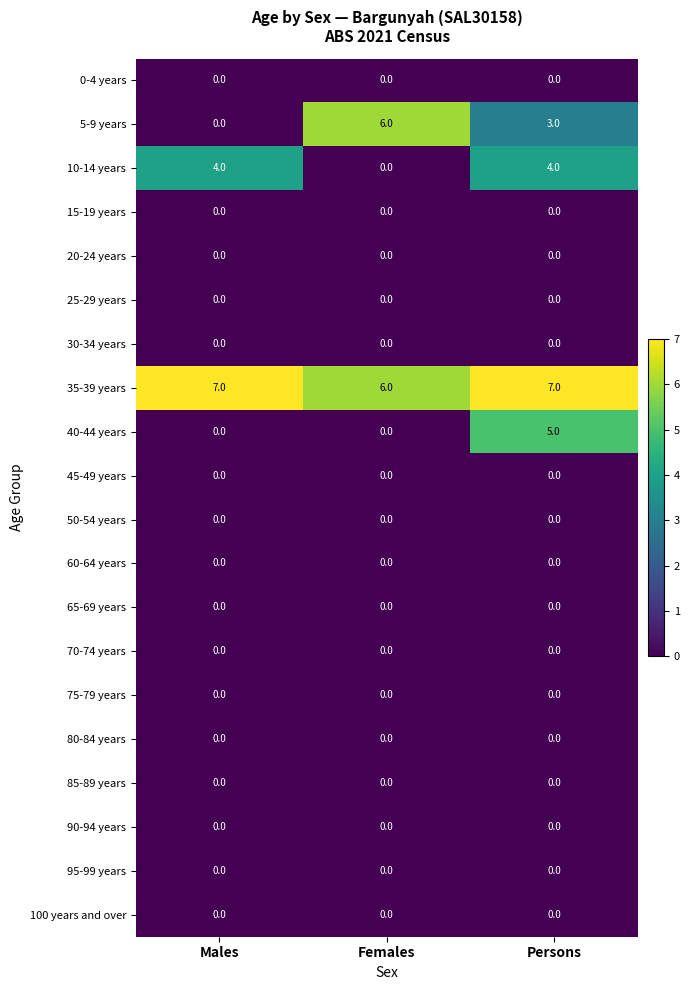

Is it true that 65-69 years equals 0 at Persons?

True